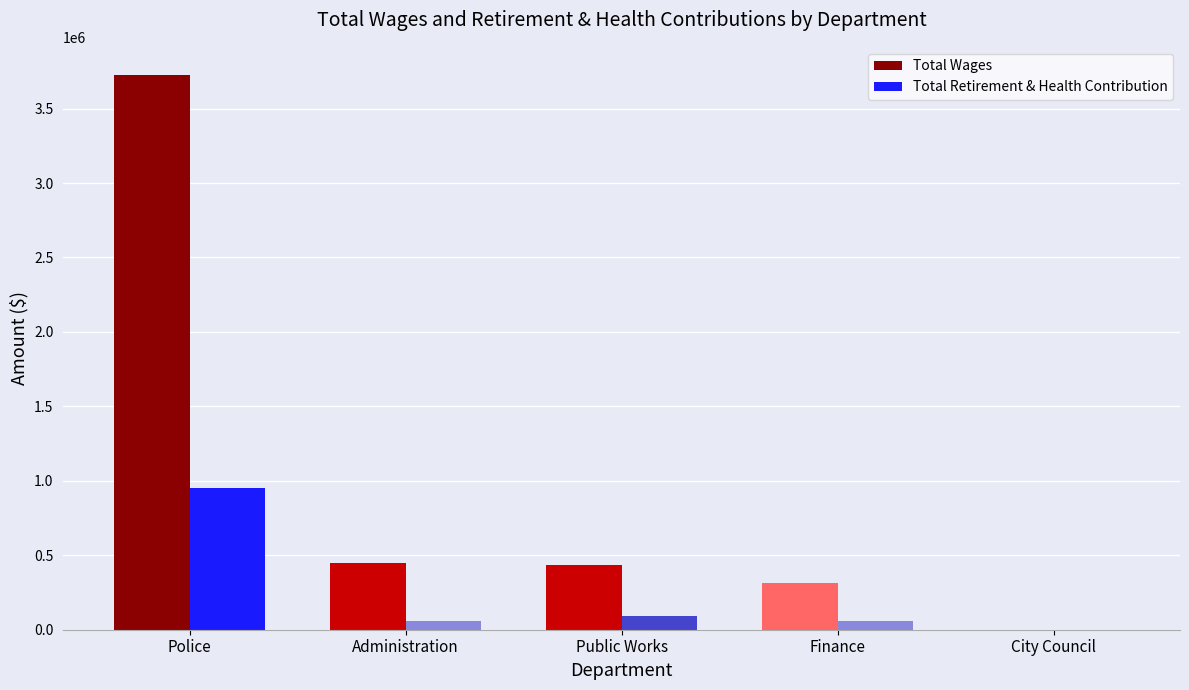

What is the maximum value for Total Wages?

3728037